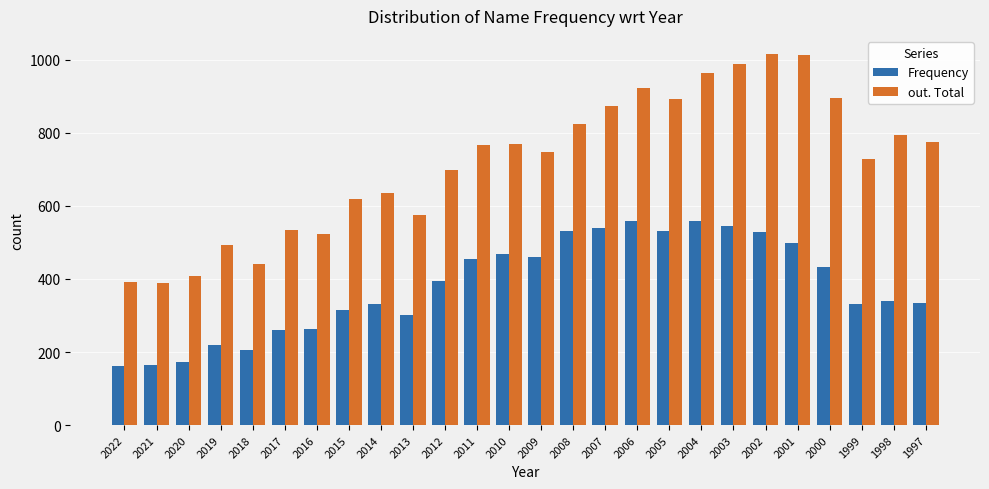

How many bars are there in total?

52